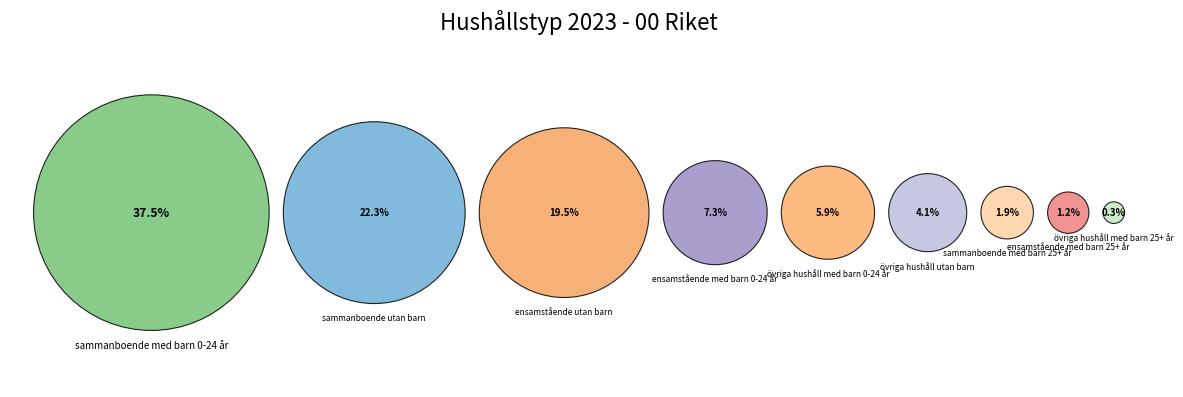

True or false: sammanboende med barn 25+ år accounts for 1% of the total.

False